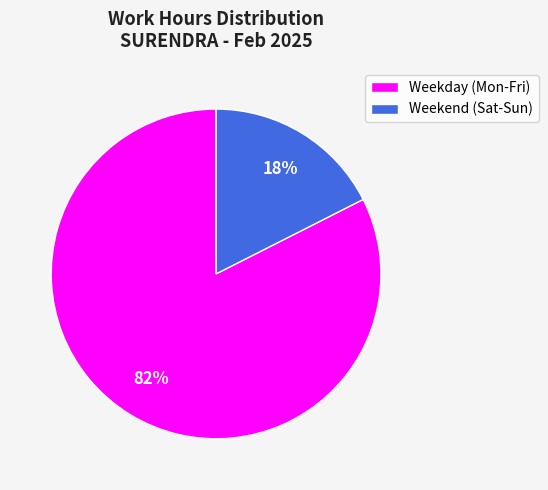

To the nearest percent, what is the average slice percentage?

50%